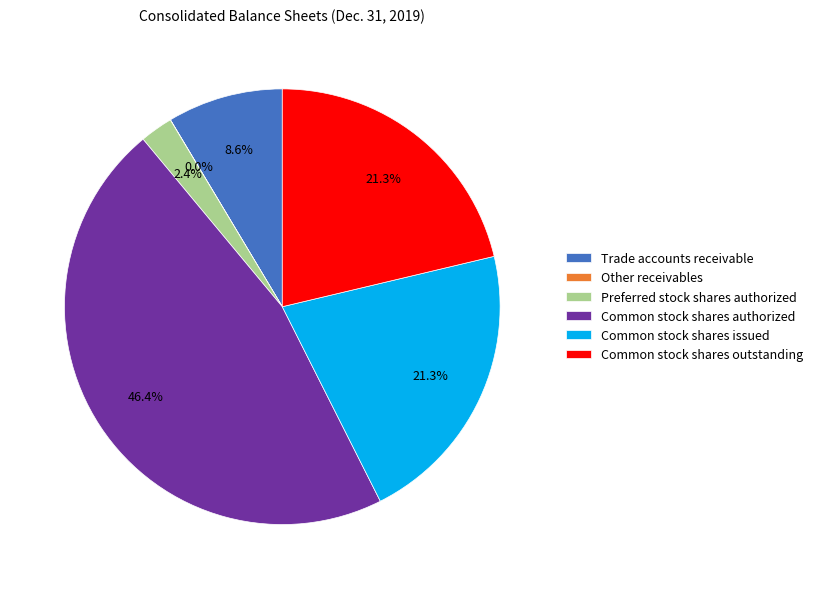

Is the sum of Common stock shares issued and Common stock shares authorized greater than half?

Yes